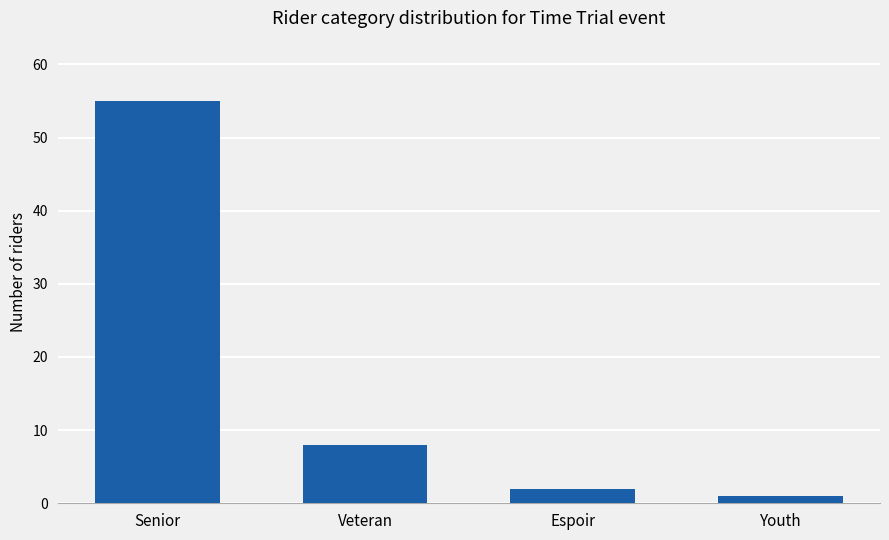

What is the sum of the values at Veteran and Youth?

9